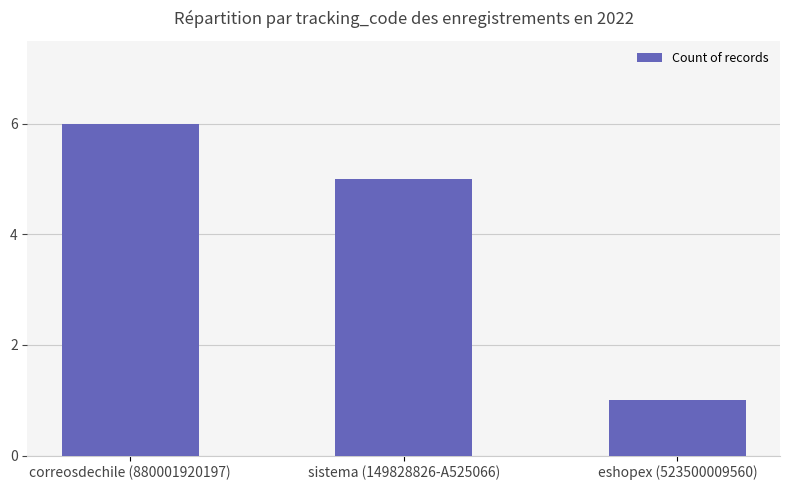

What is the change in value from correosdechile (880001920197) to sistema (149828826-A525066)?

-1